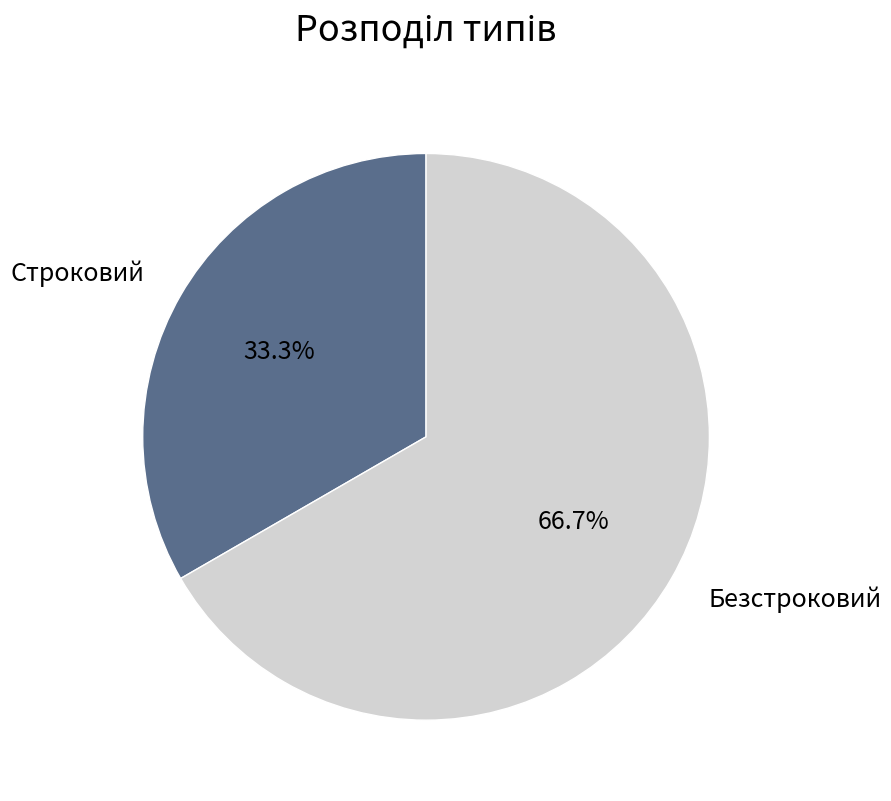

How much of the chart is everything except Строковий?

66.7%